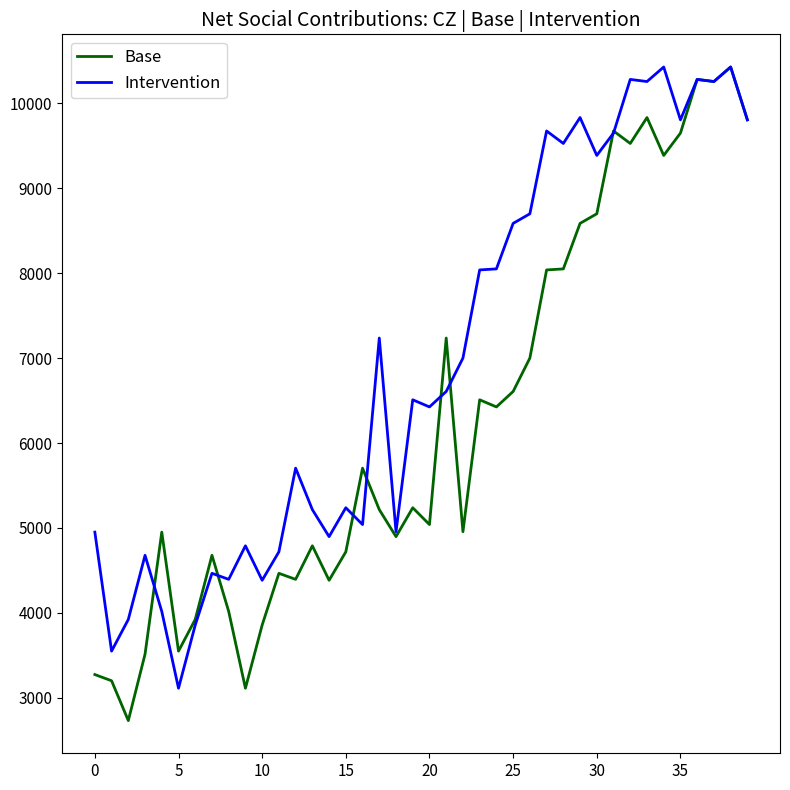

List the series in order of their overall mean, highest first.

Intervention, Base